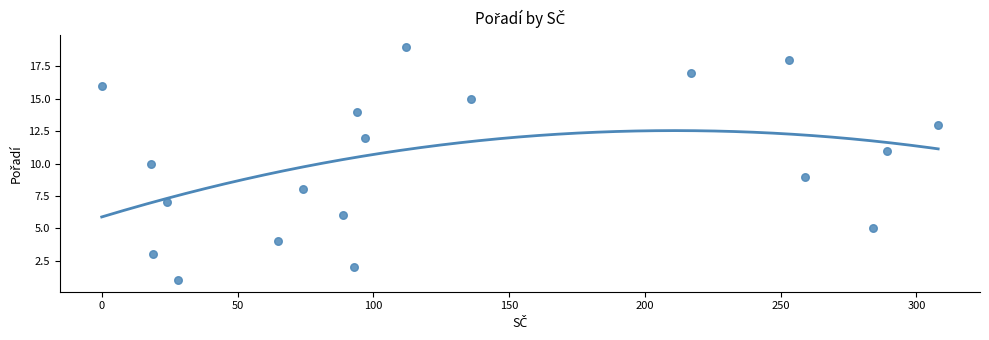

What is the range of X values (max minus min)?

308